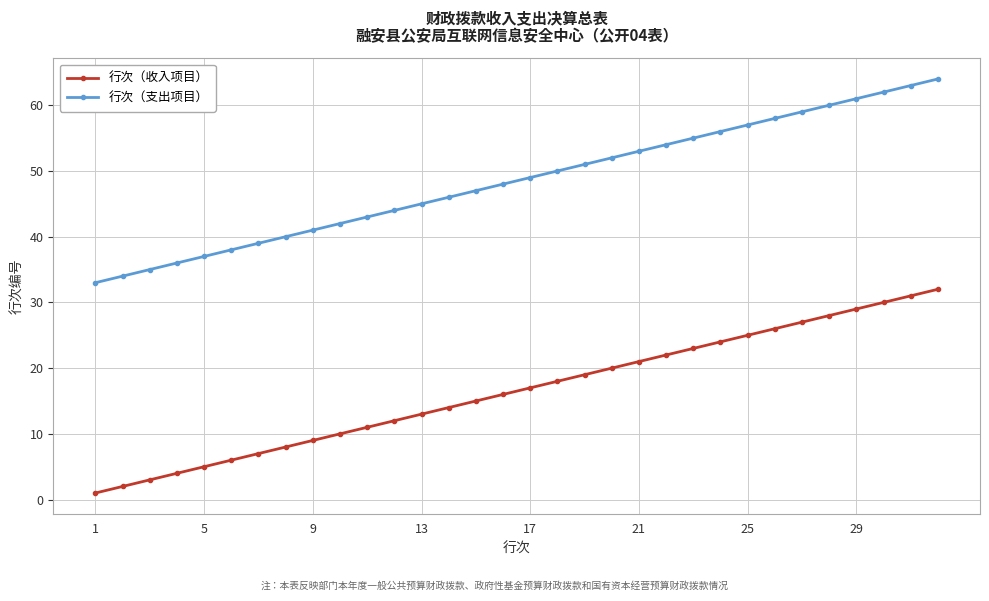

Does the chart have visible grid lines?

Yes